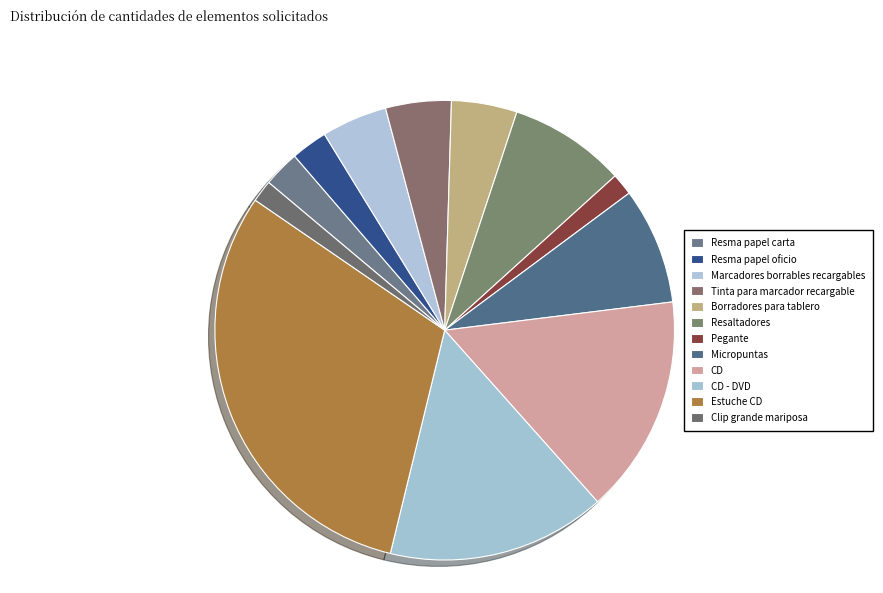

What is the largest slice in the pie chart?

Estuche CD